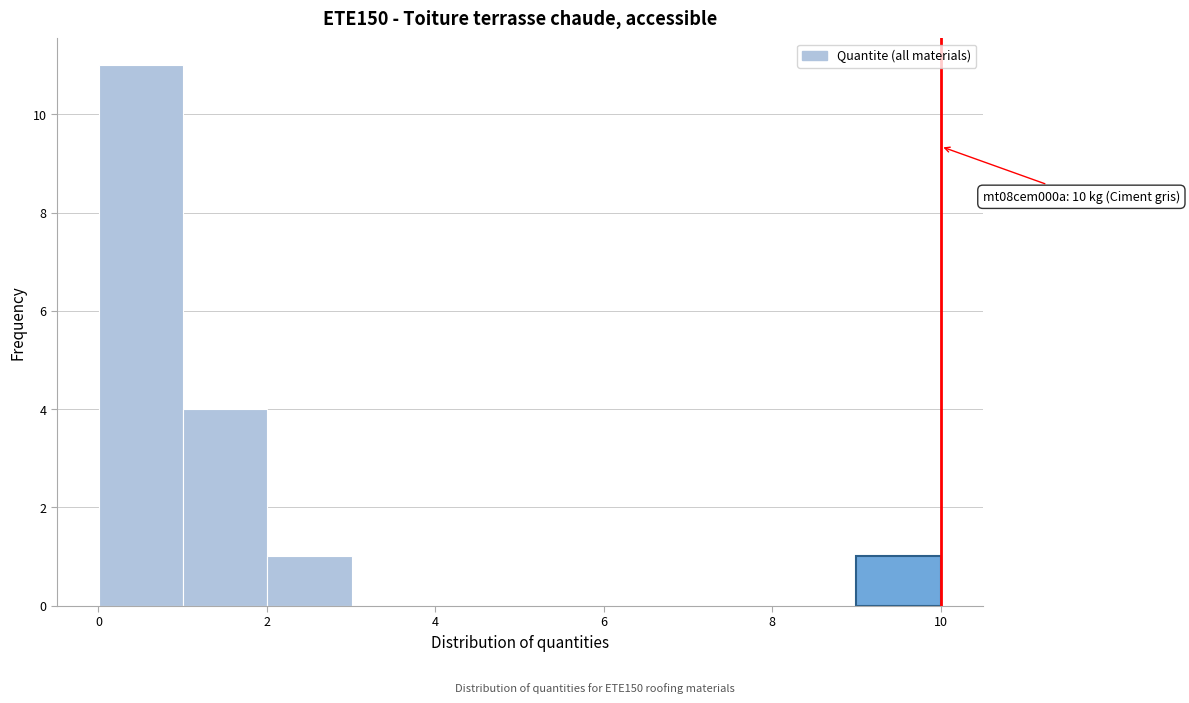

Over which range of the x-axis is the bar tallest?

0 to 1